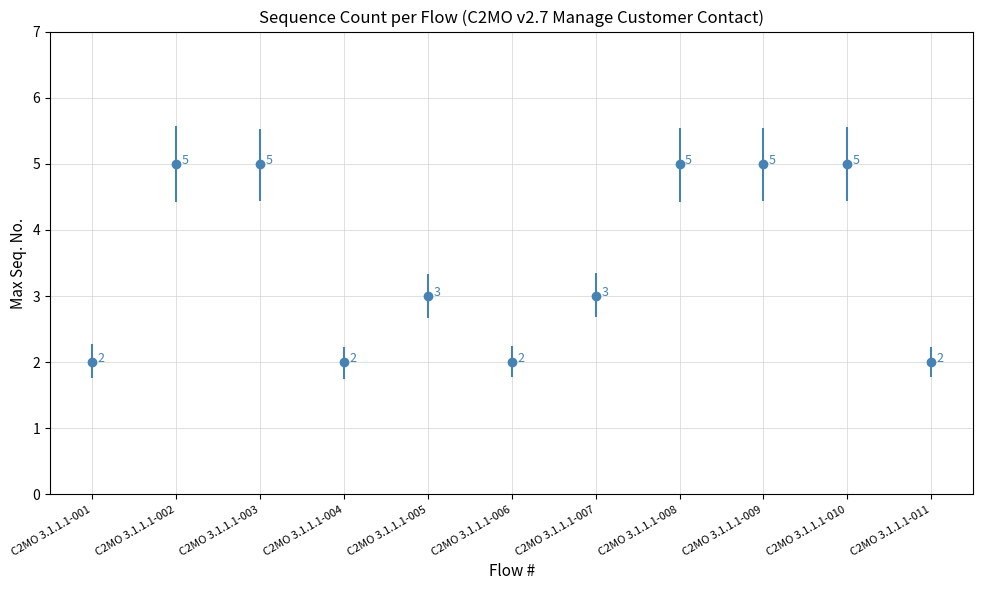

Reading left to right, what are all the values shown in this chart?

C2MO 3.1.1.1-001=2	C2MO 3.1.1.1-002=5	C2MO 3.1.1.1-003=5	C2MO 3.1.1.1-004=2	C2MO 3.1.1.1-005=3	C2MO 3.1.1.1-006=2	C2MO 3.1.1.1-007=3	C2MO 3.1.1.1-008=5	C2MO 3.1.1.1-009=5	C2MO 3.1.1.1-010=5	C2MO 3.1.1.1-011=2